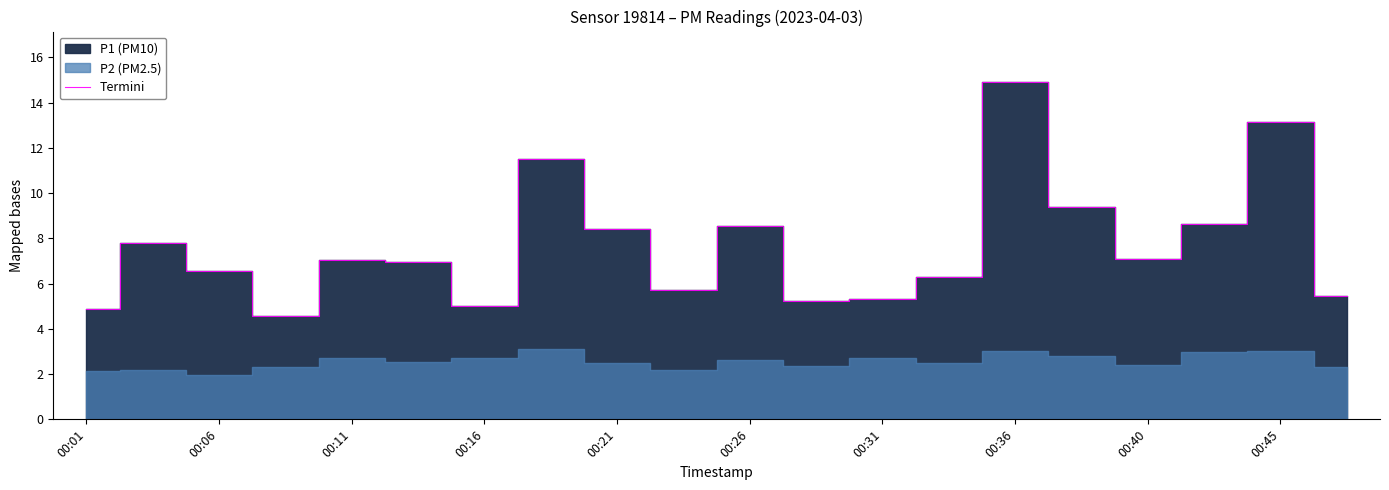

What is the highest value of the Termini series?

14.9